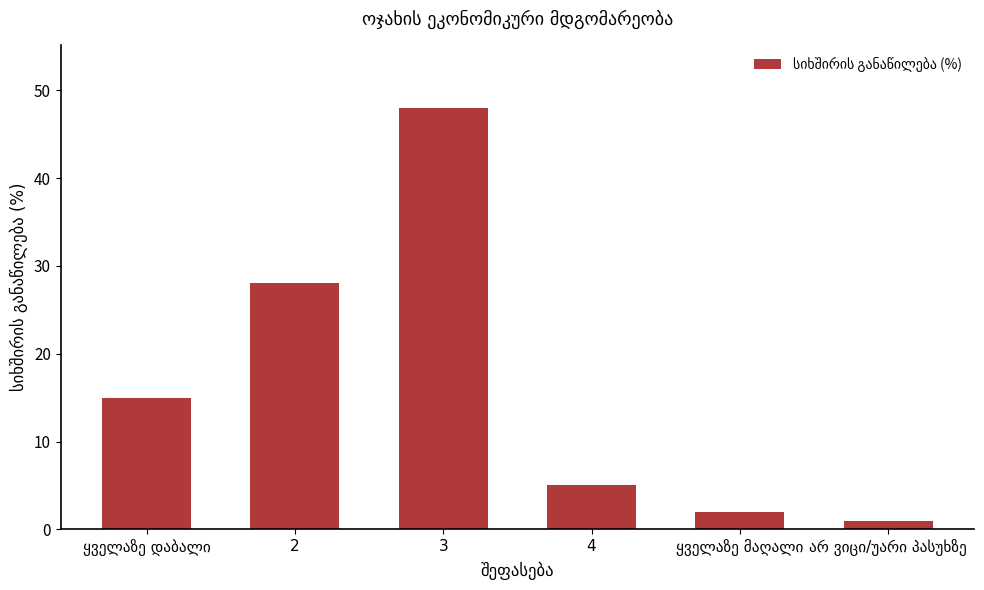

Are the bars horizontal?

No